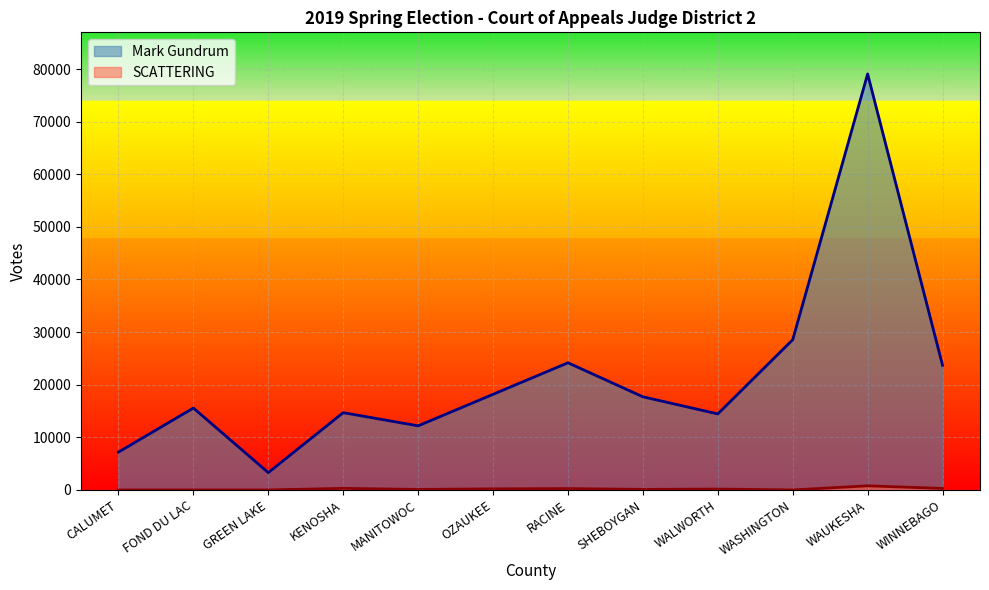

Where is Mark Gundrum nearest to the value 41180?

WASHINGTON